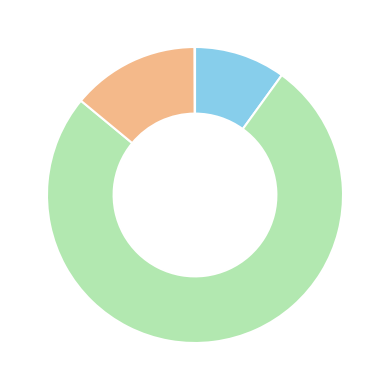

Is there a majority slice in this chart?

Yes